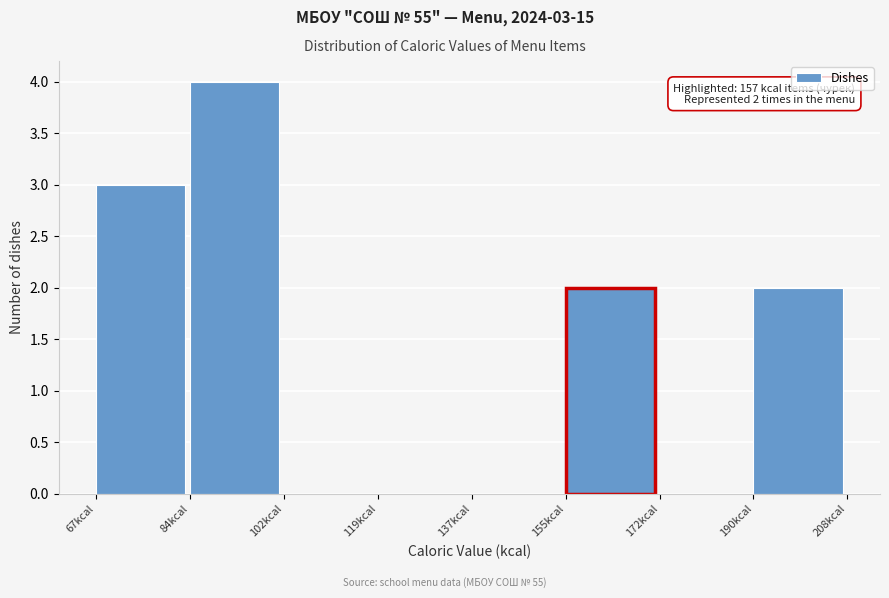

Which range on the x-axis has the tallest bar?

84 to 102